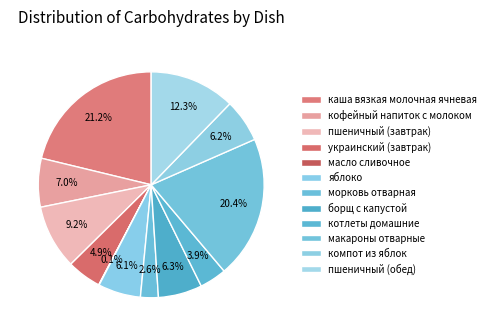

What percentage is the макароны отварные slice, to the nearest percent?

20%